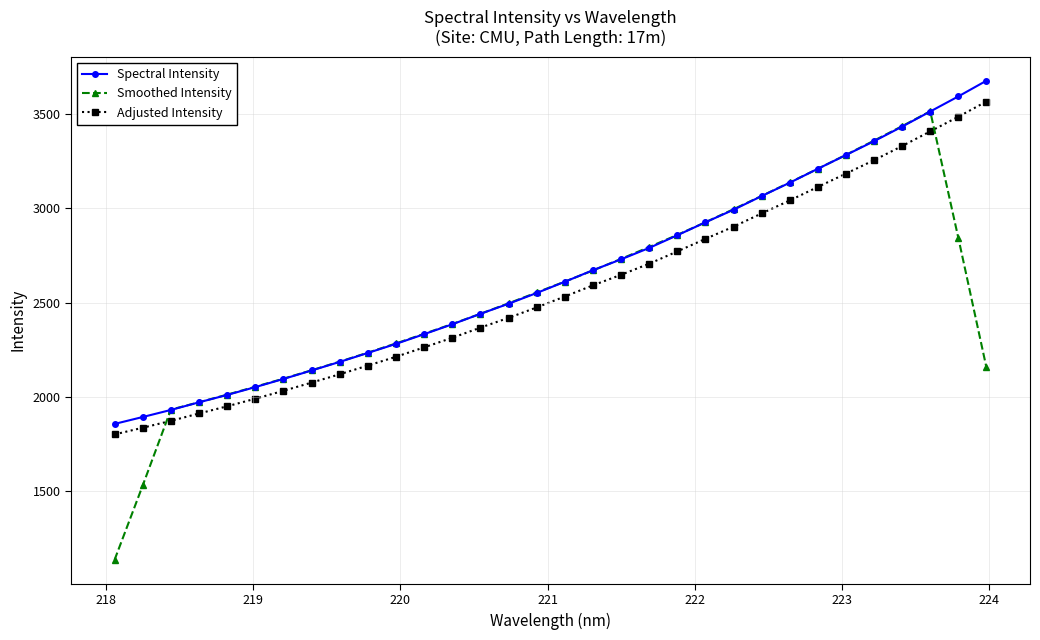

What is the value of the Adjusted Intensity point at the 29th from the left?

3330.9